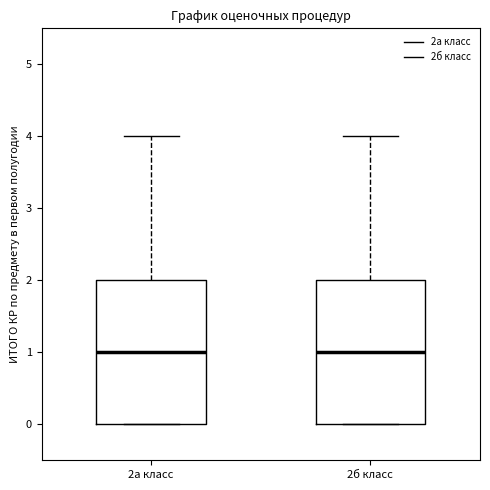

Where is the upper edge of the box for 2а класс on the y-axis? The values are not printed on the chart, so give them approximately, as read against the axis.

2